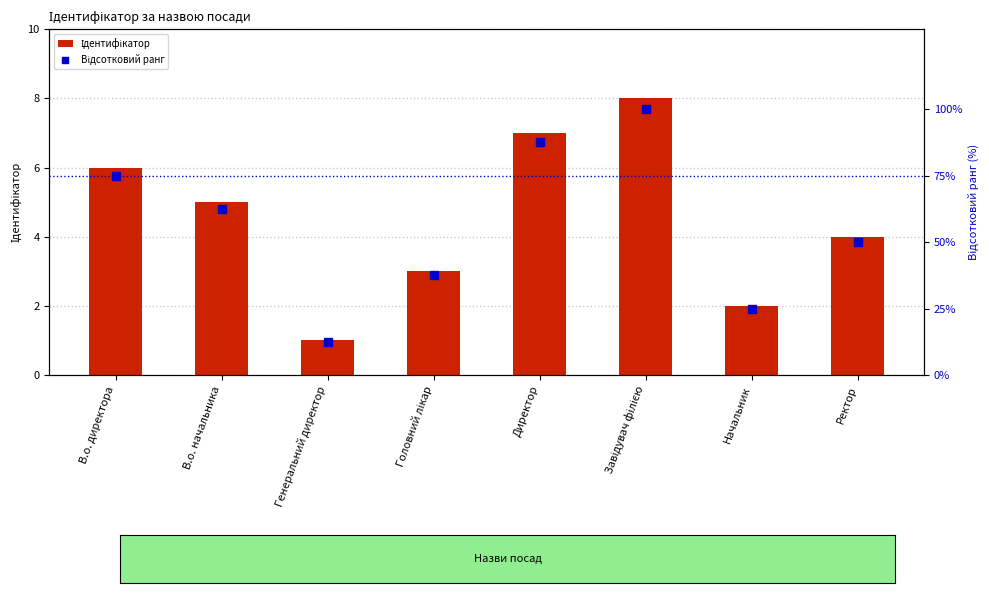

Reading left to right, extract all data points from this chart.

Ідентифікатор: 6.0	5.0	1.0	3.0	7.0	8.0	2.0	4.0
Відсотковий ранг: 75.0	62.5	12.5	37.5	87.5	100.0	25.0	50.0